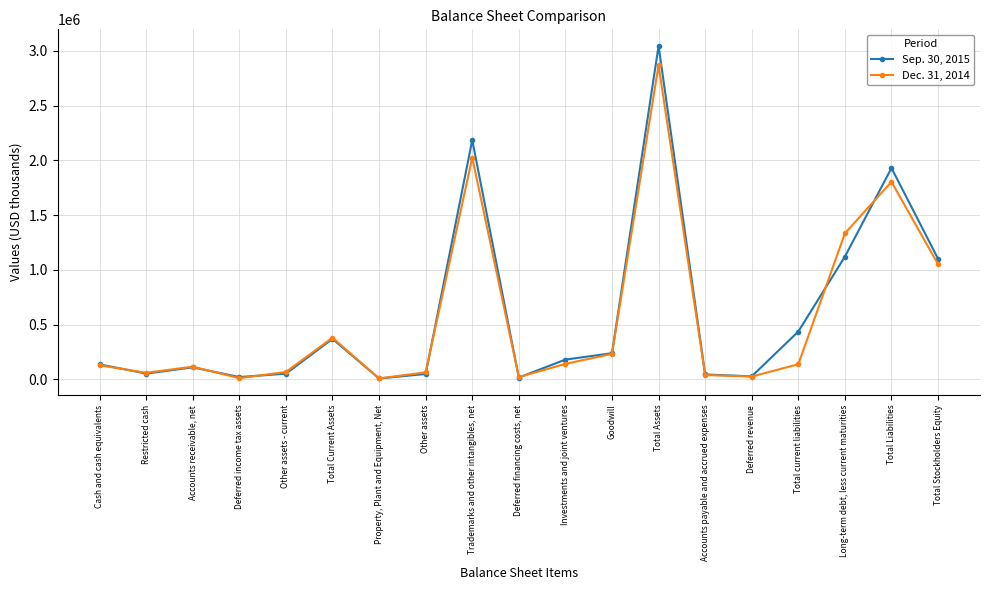

What is the label of the 10th point from the left?

Deferred financing costs, net